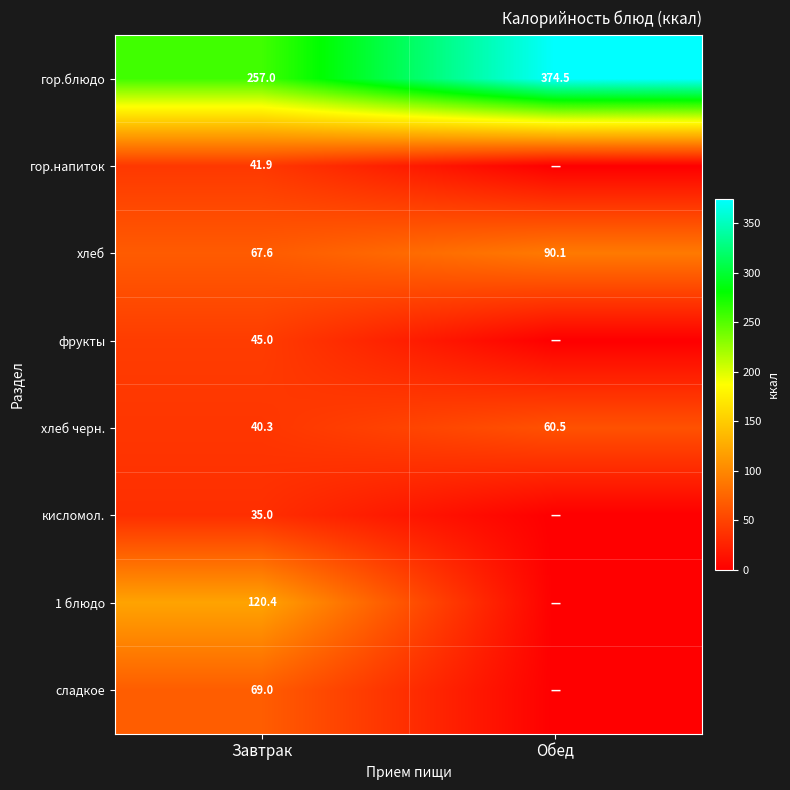

What is the maximum value shown in the chart?

374.5